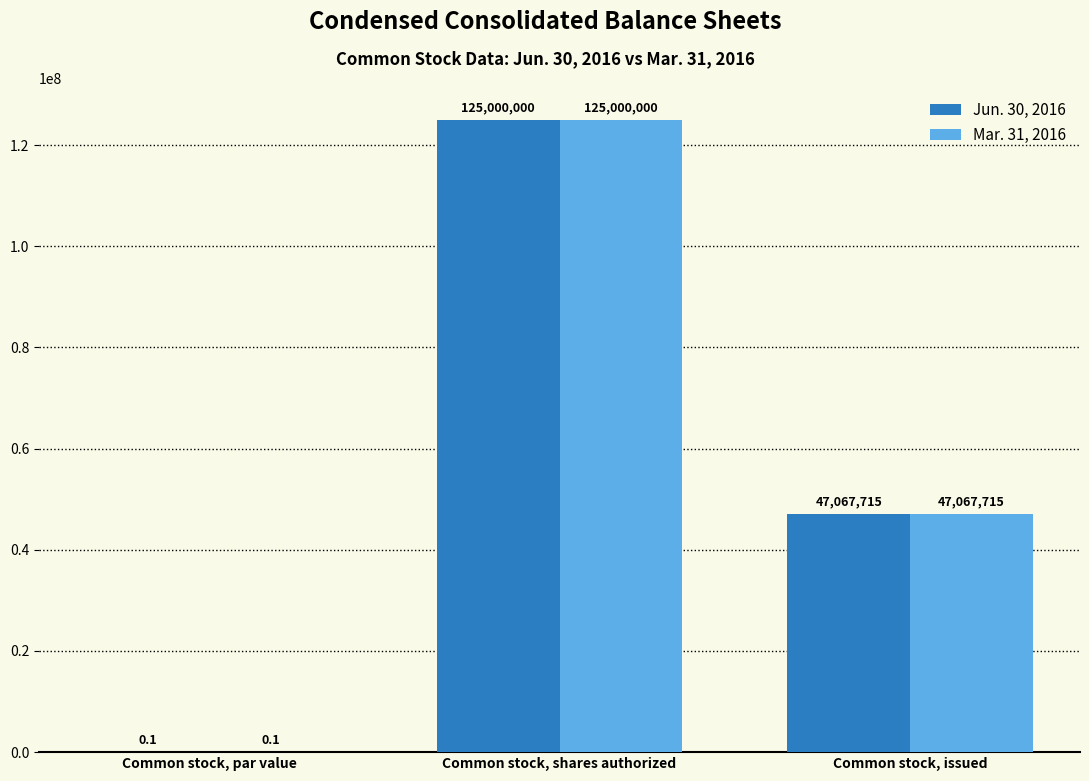

At which label does Jun. 30, 2016 first exceed 47067715?

Common stock, shares authorized